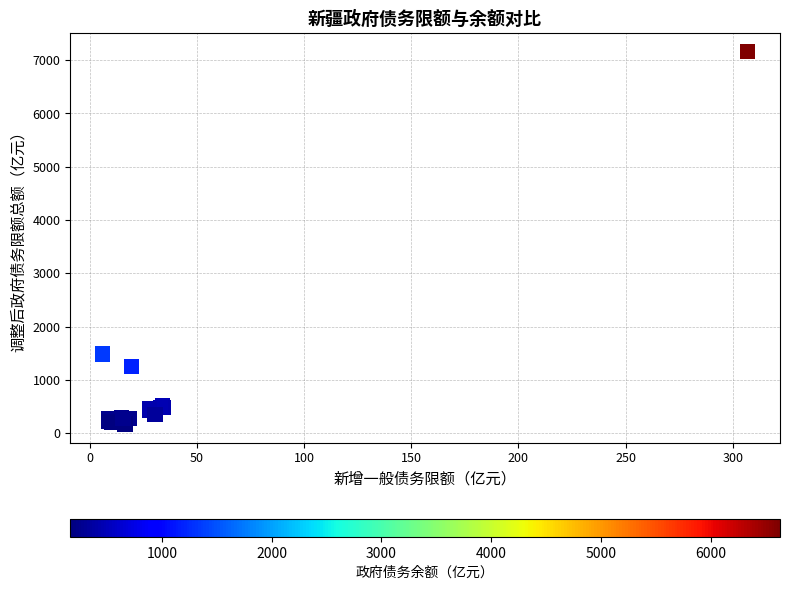

What Y value in the scatter plot is closest to 3663?

1484.6